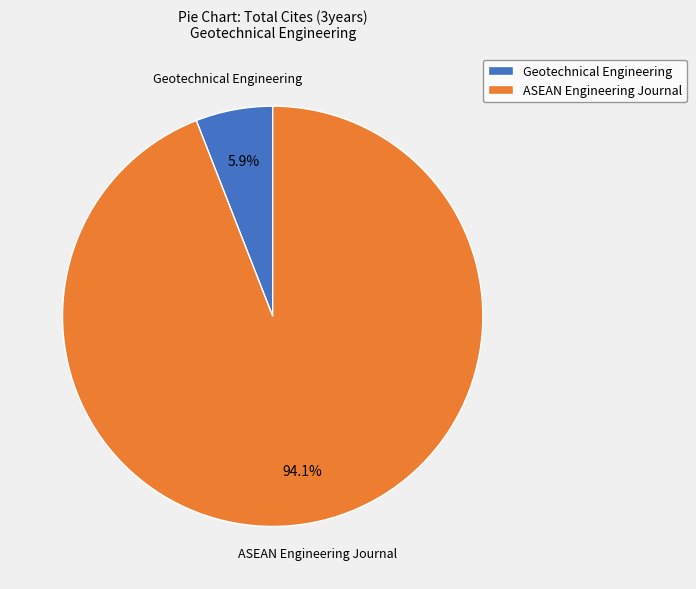

Is there a majority slice in this chart?

Yes